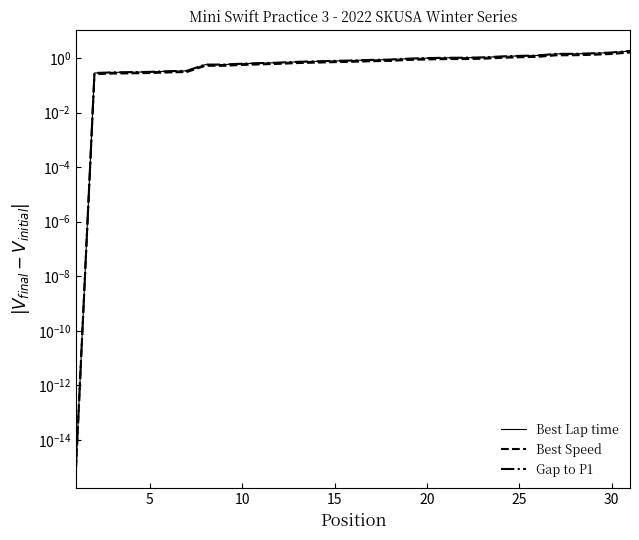

Does the chart have visible grid lines?

No